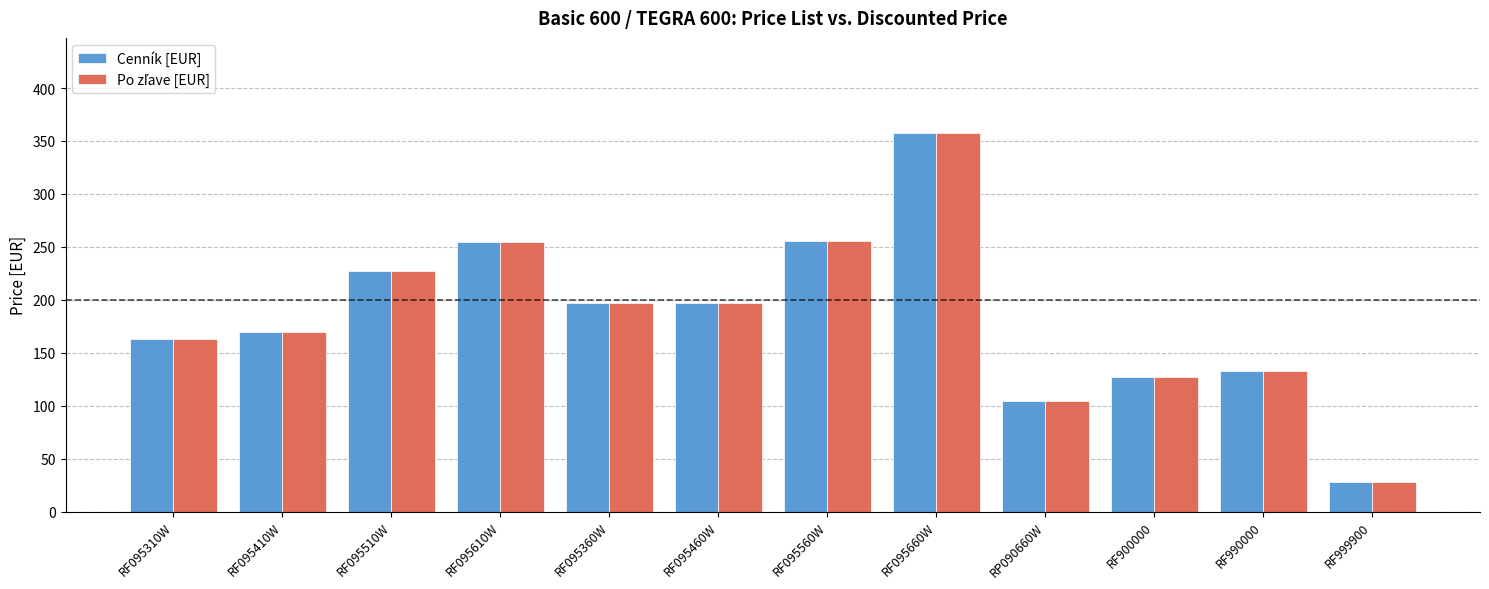

What is the sum of all Cenník [EUR] values?

2213.3